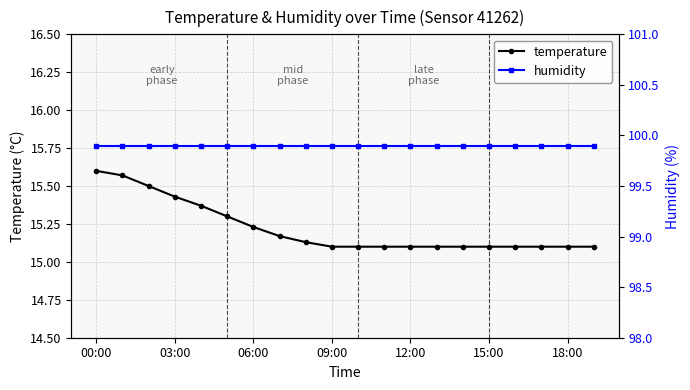

Is this an area chart (filled region under the line)?

No